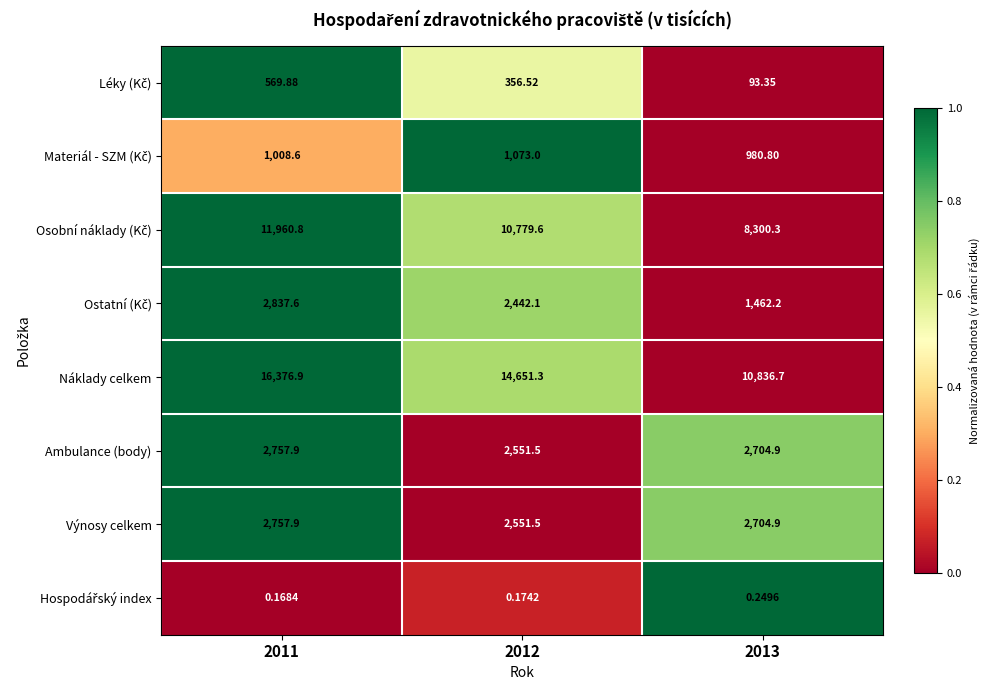

Which series has the largest total across all categories?

Náklady celkem